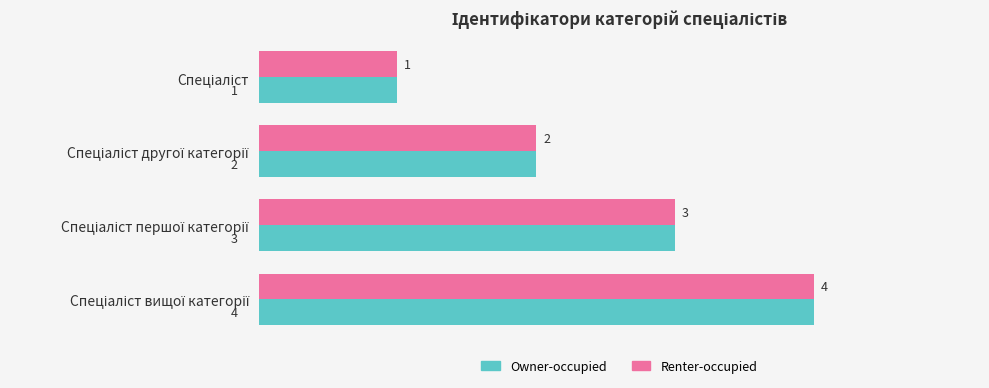

What is the sum of all Renter-occupied values?

10